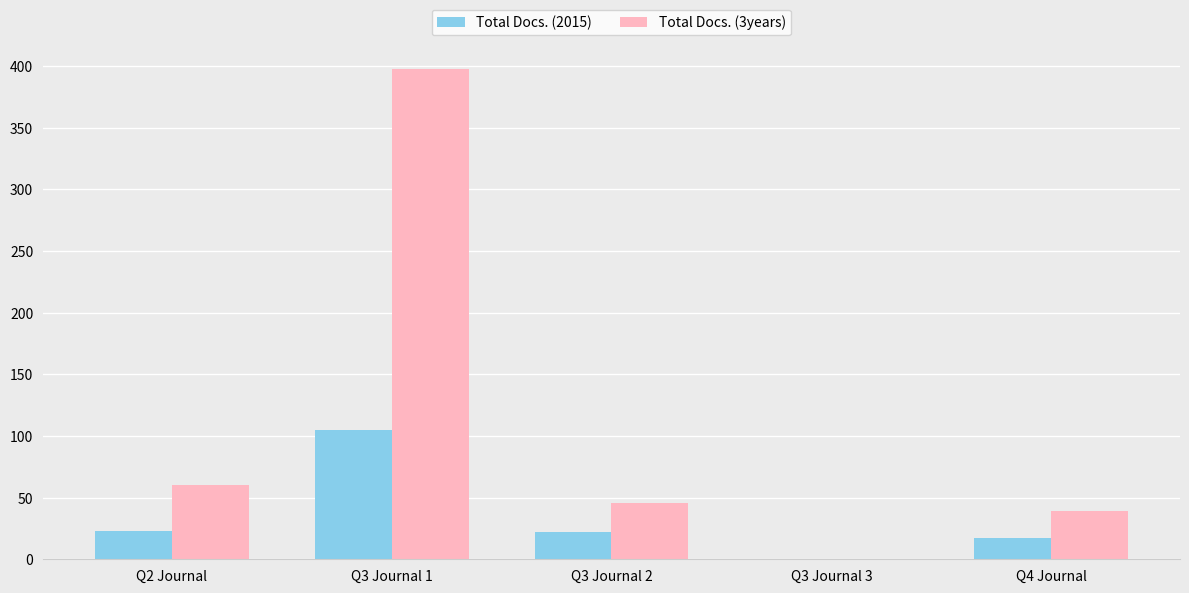

What are all the series names shown in the legend?

Total Docs. (2015), Total Docs. (3years)